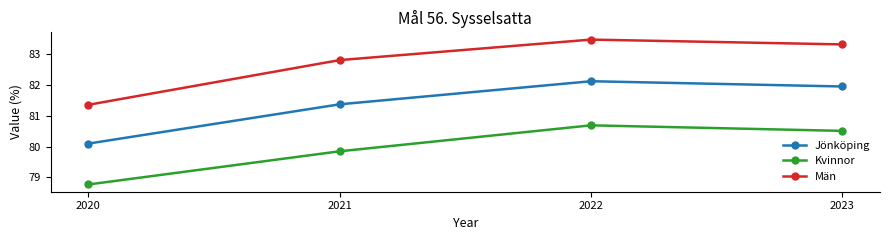

What is the spread (max minus min) of values at 2020?

2.6